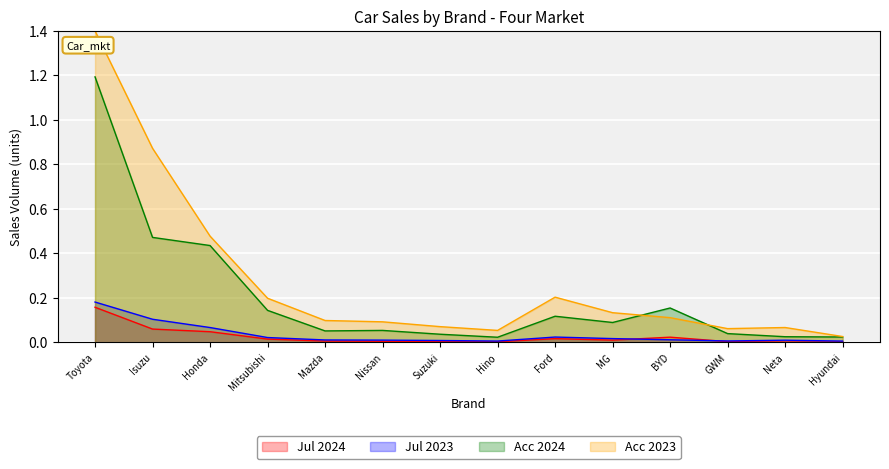

The value of Jul 2024 at Hyundai is 0.0. True or false?

True